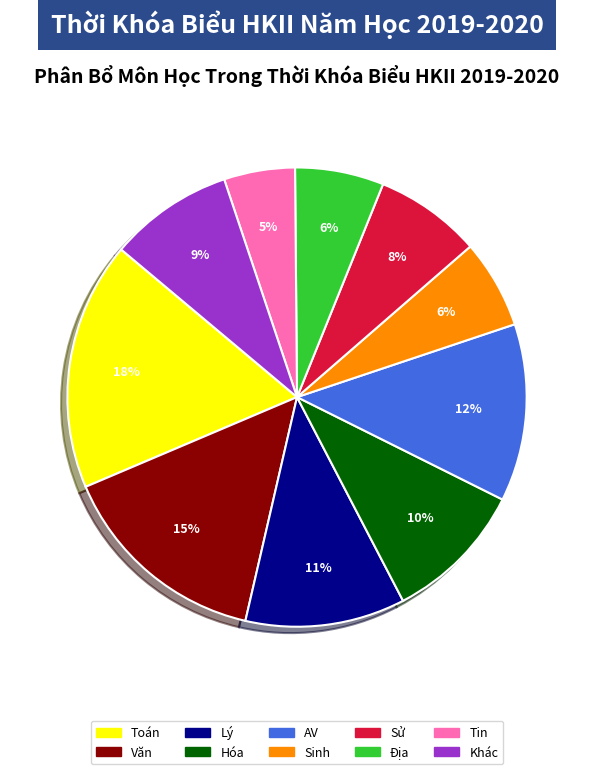

Is there a majority slice in this chart?

No